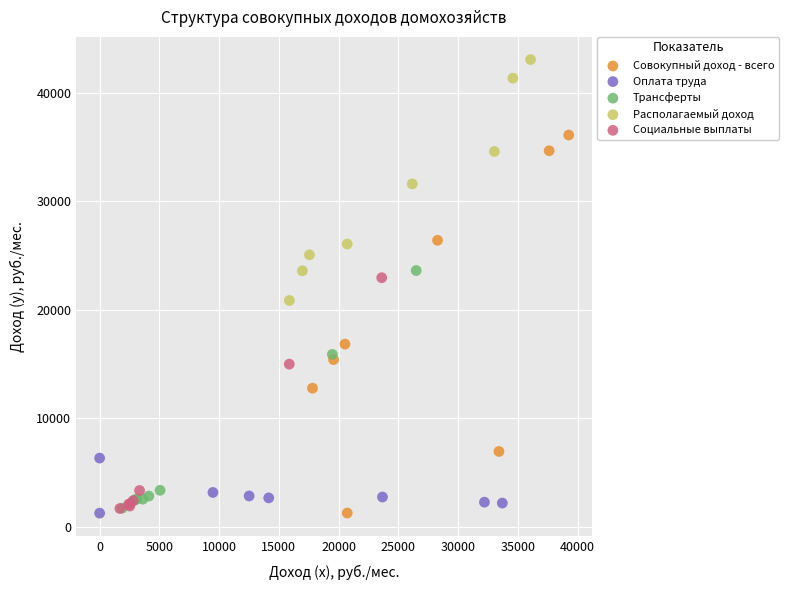

What are all the series names shown in the legend?

Совокупный доход - всего, Оплата труда, Трансферты, Располагаемый доход, Социальные выплаты